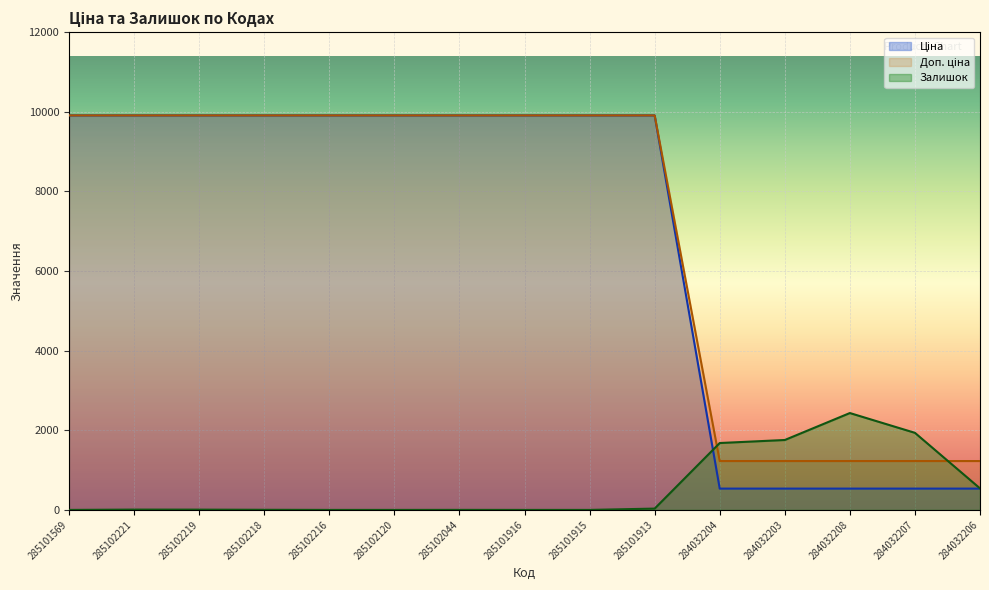

Reading left to right, transcribe all the data shown in this chart.

Ціна: 9908.5	9908.5	9908.5	9908.5	9908.5	9908.5	9908.5	9908.5	9908.5	9908.5	535.4	535.4	535.4	535.4	535.4
Доп. ціна: 9908.5	9908.5	9908.5	9908.5	9908.5	9908.5	9908.5	9908.5	9908.5	9908.5	1227.2	1227.2	1227.2	1227.2	1227.2
Залишок: 0.0	8.0	7.0	3.0	0.0	0.0	1.0	0.0	0.0	33.0	1680.0	1756.0	2433.0	1936.0	541.0